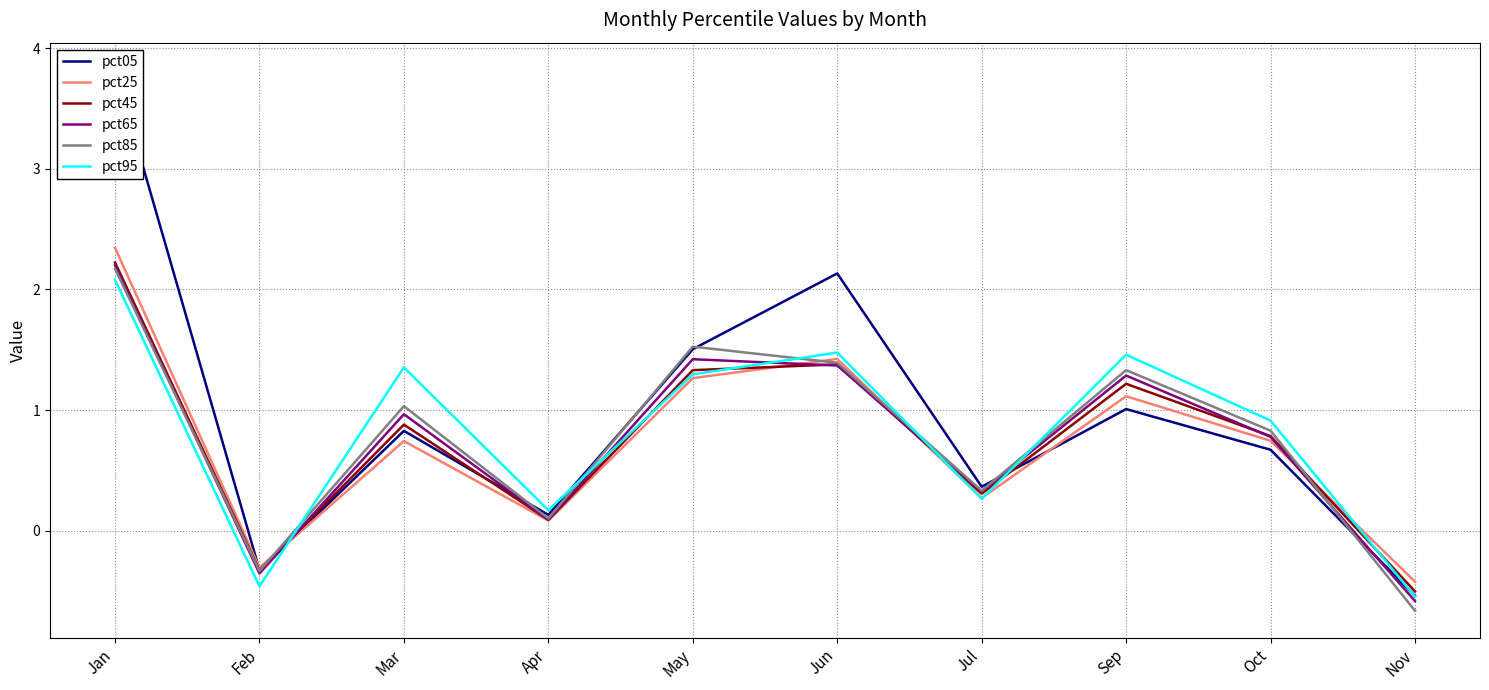

How many values in the pct85 series are below 1?

5